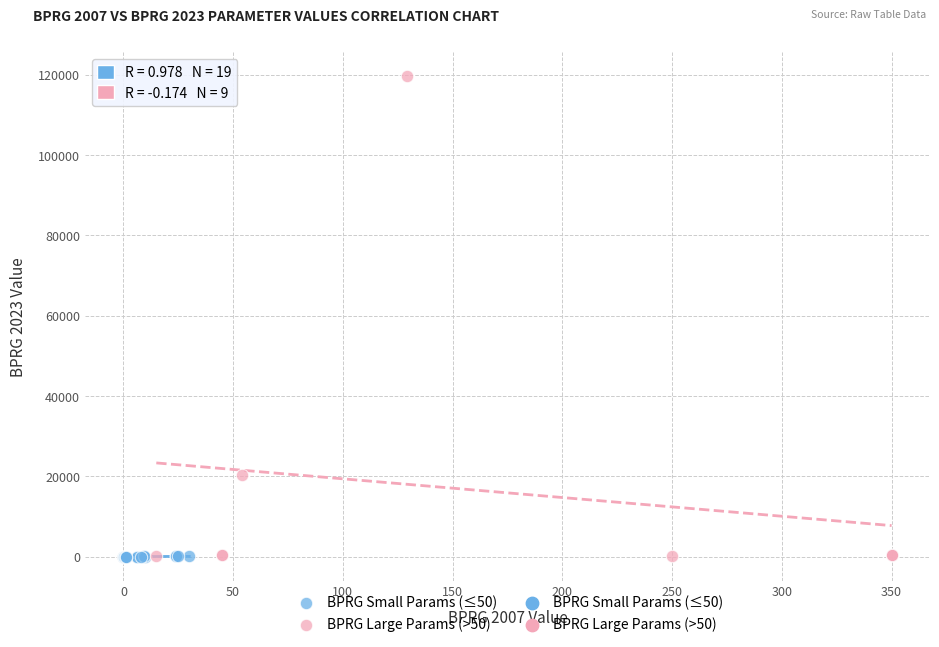

Which series reaches the maximum Y coordinate?

BPRG Large Params (>50)